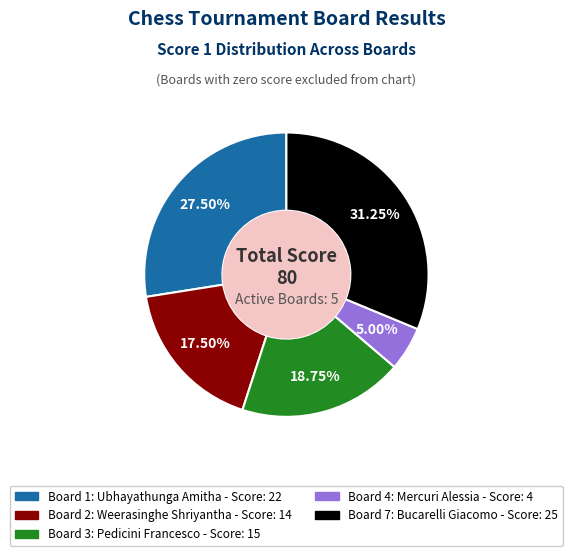

Does any single category account for the majority?

No